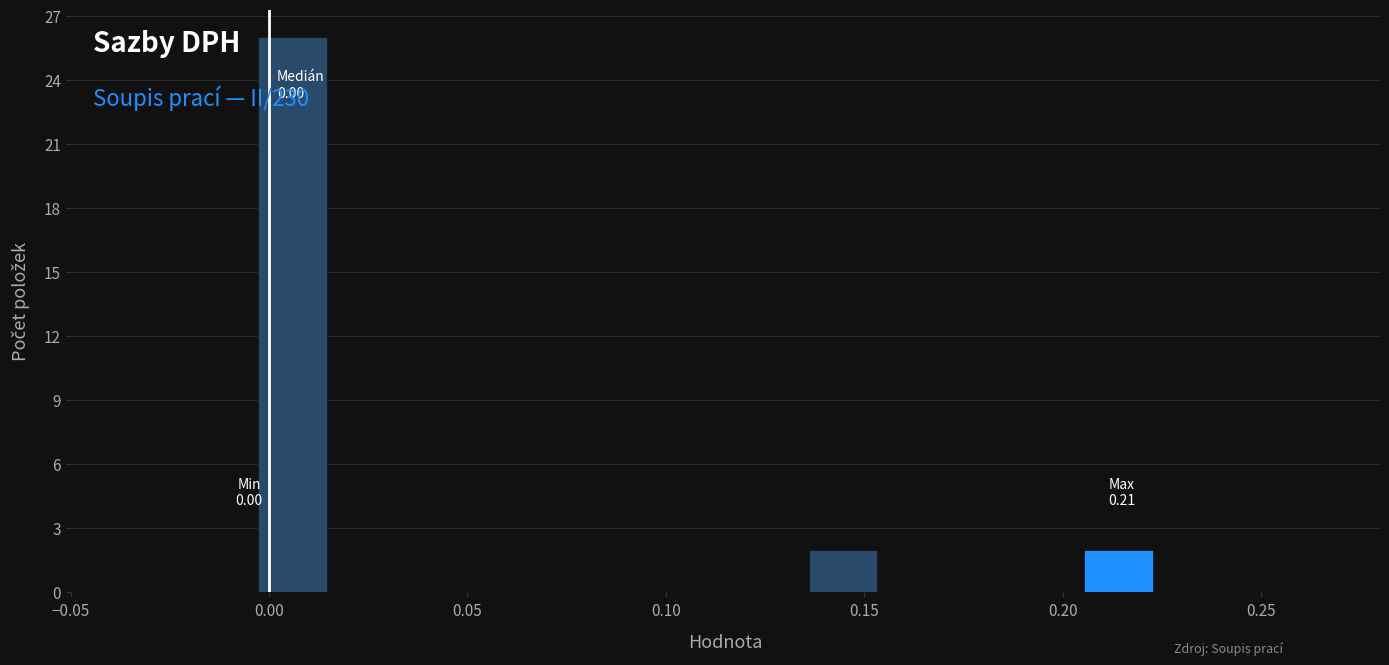

Around what value on the x-axis is the tallest bar? Give the approximate position of its centre, as read against the axis.

0.005